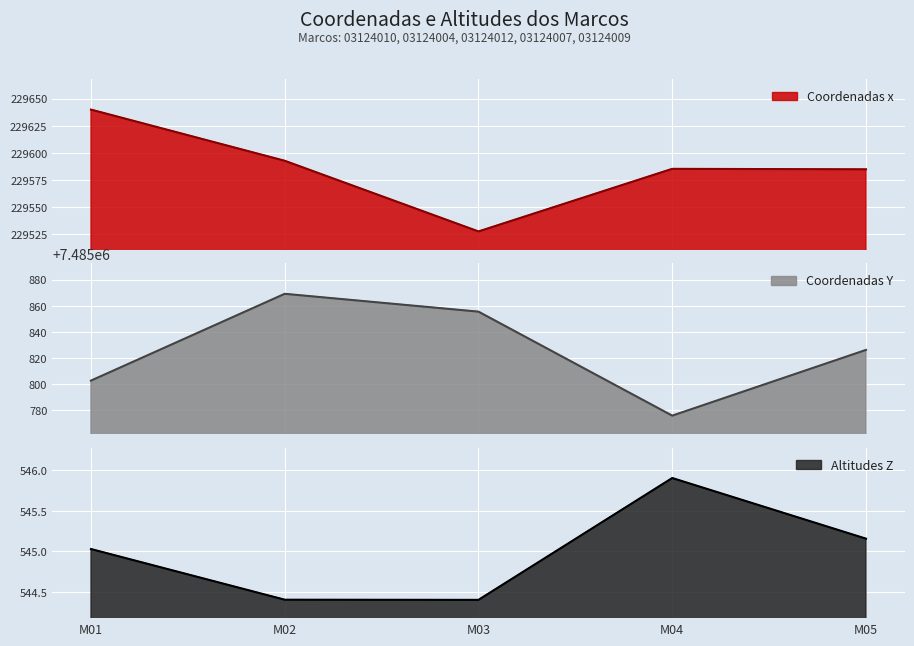

Rank the categories by Coordenadas x value from highest to lowest.

M01, M02, M04, M05, M03